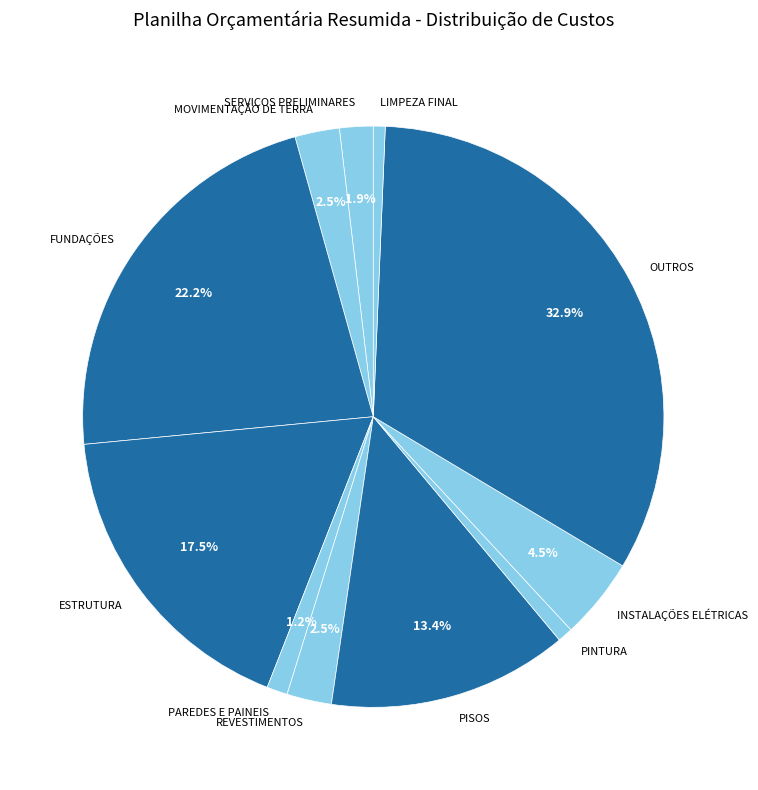

To the nearest percent, what portion does OUTROS represent?

33%